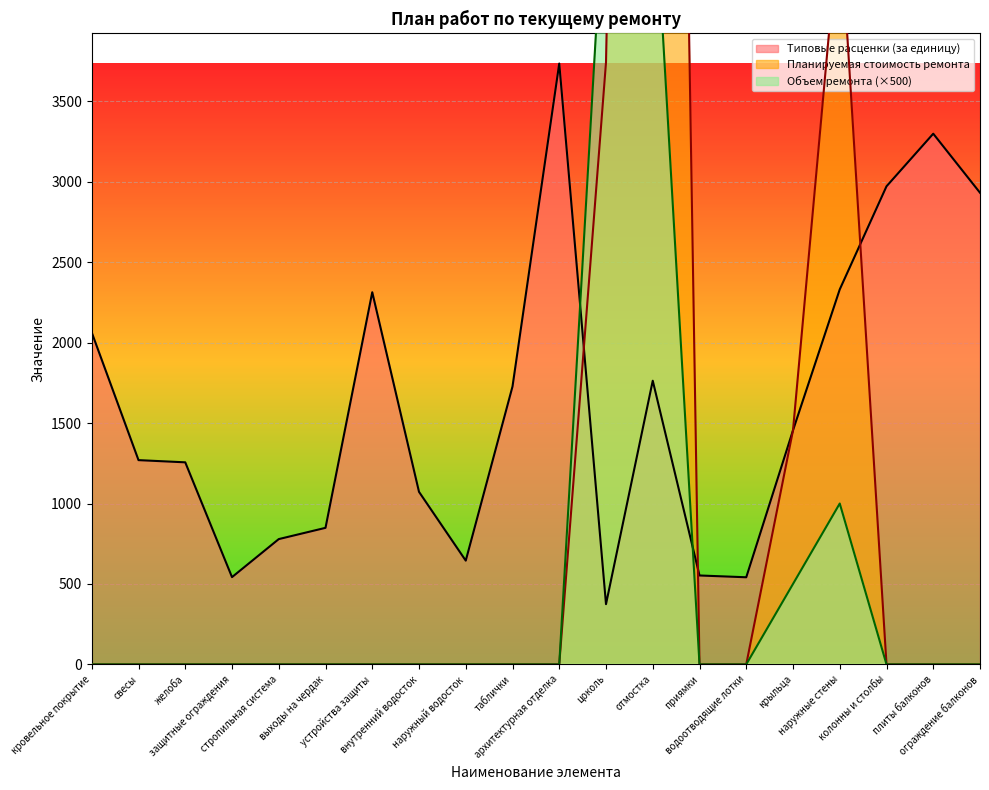

How many interior local peaks does the Объем ремонта series have?

1